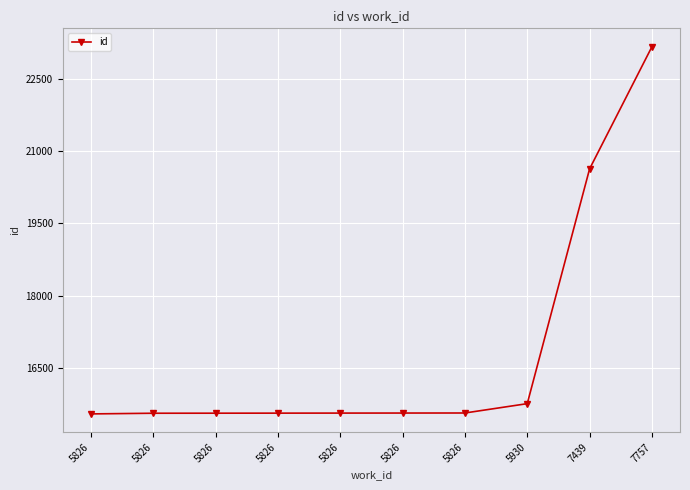

List the labels in order of value, largest first.

7757, 7439, 5930, 5826, 5826, 5826, 5826, 5826, 5826, 5826